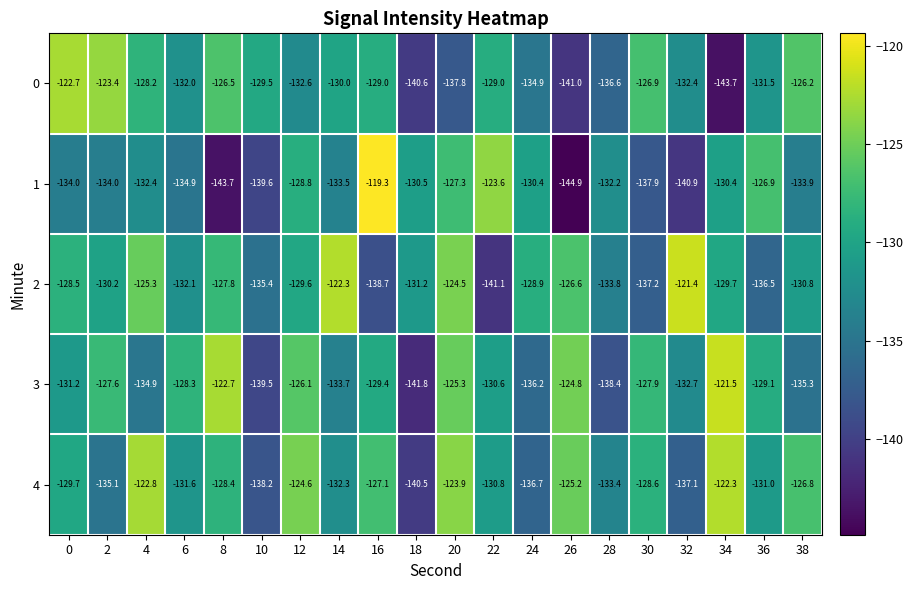

Which series has the largest range (max minus min)?

1